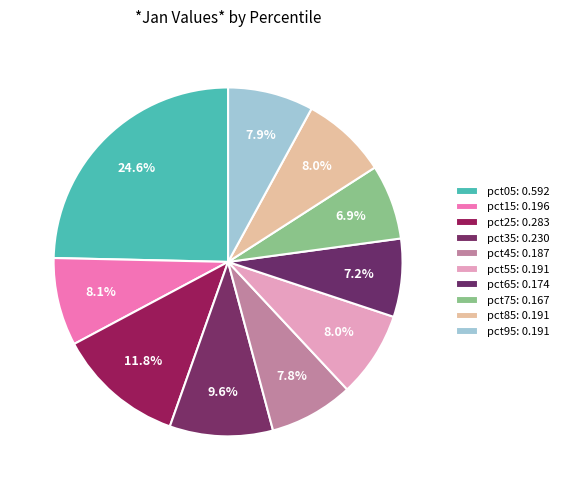

What percentage is NOT represented by pct65?

92.8%